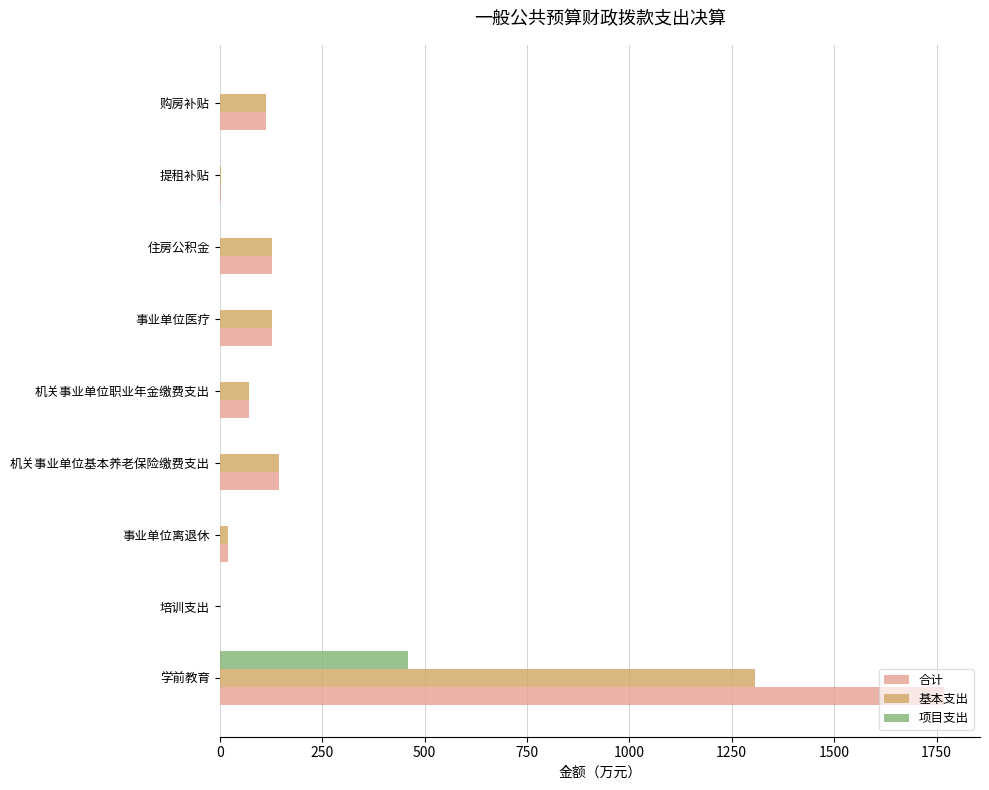

What is the maximum value for 合计?

1767.7